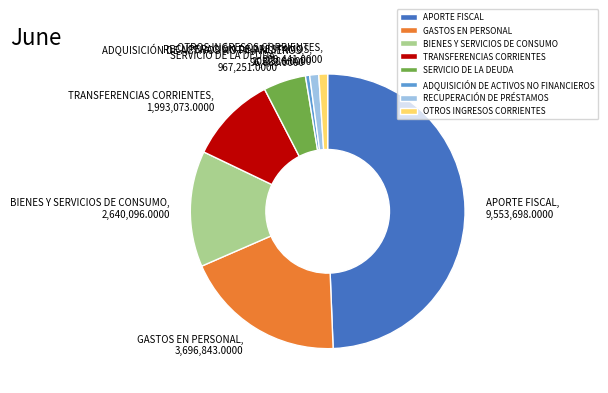

Is the sum of BIENES Y SERVICIOS DE CONSUMO and RECUPERACIÓN DE PRÉSTAMOS greater than half?

No